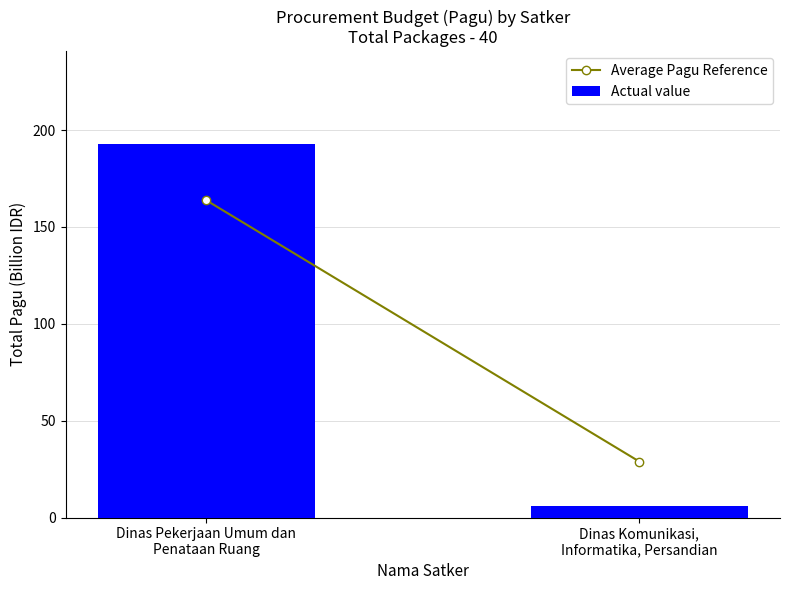

Reading left to right, transcribe all the data shown in this chart.

192.6	6.1